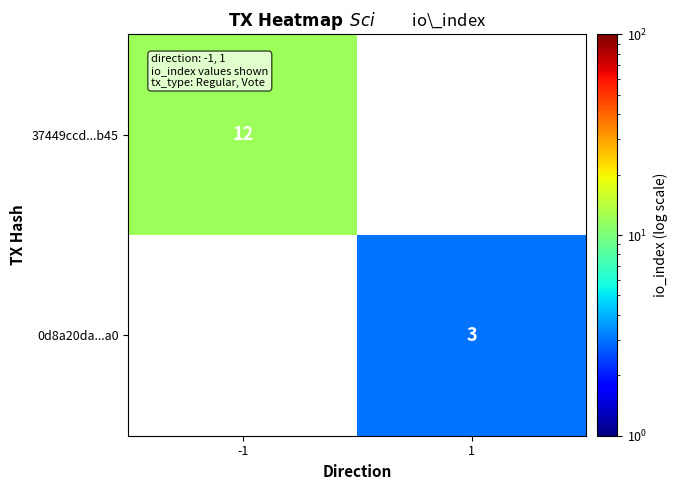

The value of 0d8a20da...a0 at 1 is 1. True or false?

False